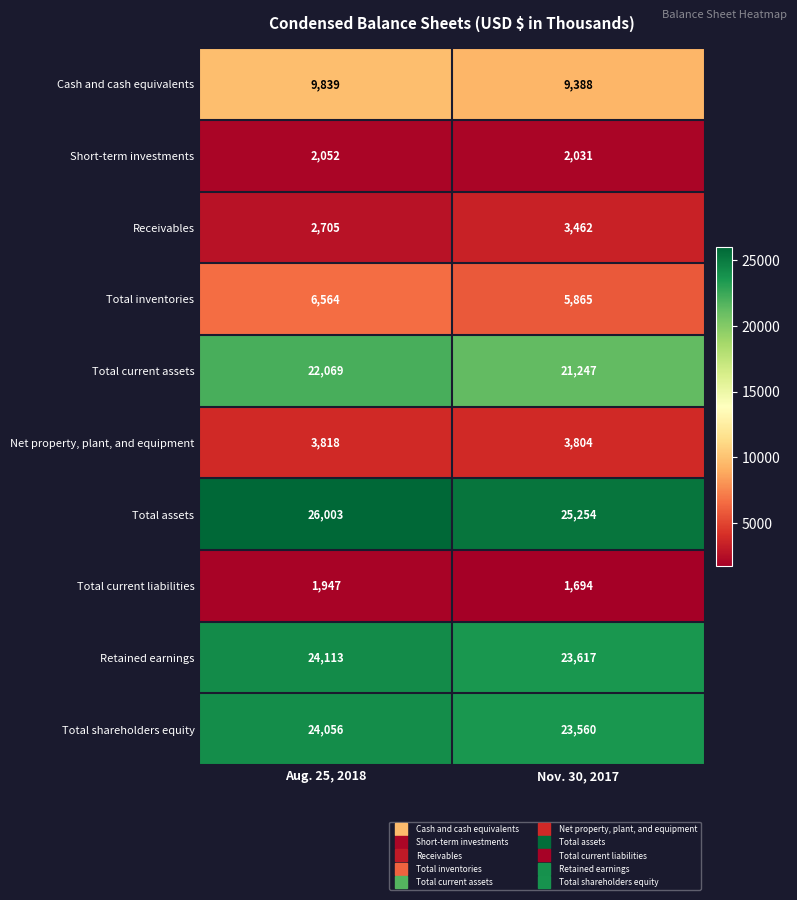

Reading right to left, transcribe all the data shown in this chart.

Cash and cash equivalents: 9388	9839
Short-term investments: 2031	2052
Receivables: 3462	2705
Total inventories: 5865	6564
Total current assets: 21247	22069
Net property, plant, and equipment: 3804	3818
Total assets: 25254	26003
Total current liabilities: 1694	1947
Retained earnings: 23617	24113
Total shareholders equity: 23560	24056